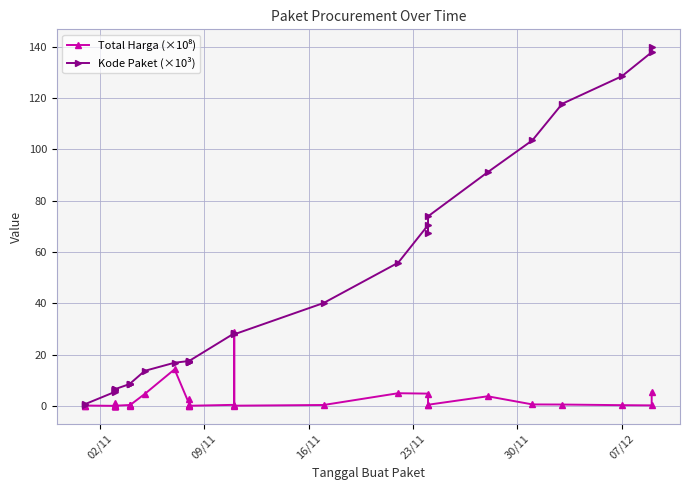

What is the difference between the maximum and minimum values in the Total Harga (×10⁸) series?

28.9